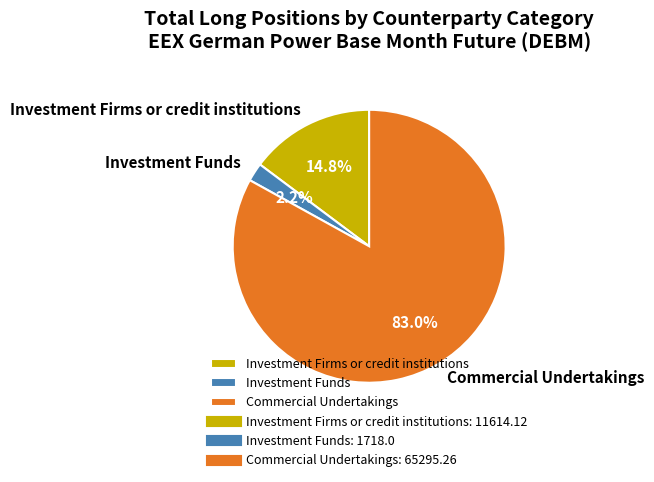

The Investment Firms or credit institutions slice represents 15% of the pie. True or false?

True